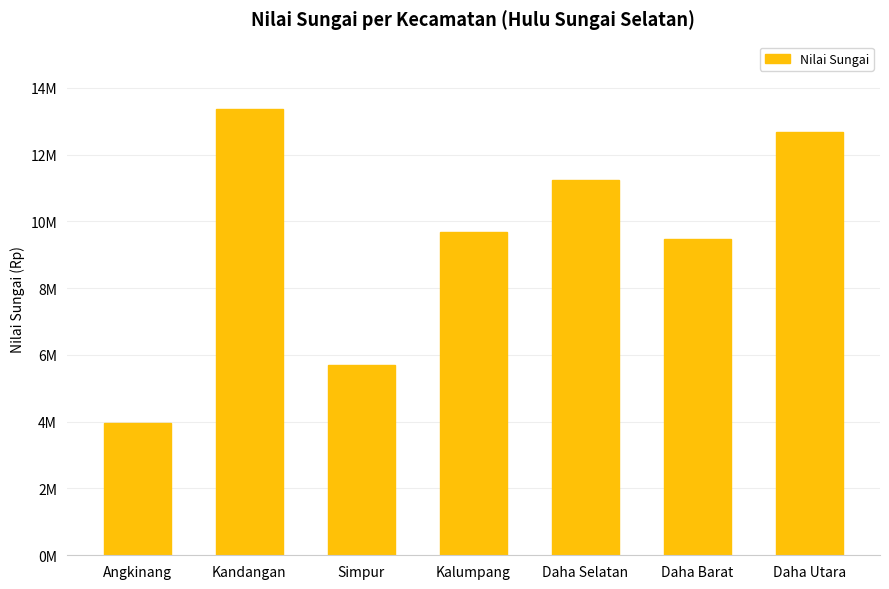

Reading right to left, what are all the values shown in this chart?

Daha Utara=12665279.5	Daha Barat=9466089.3	Daha Selatan=11252018.7	Kalumpang=9672318.0	Simpur=5709068.5	Kandangan=13376285.6	Angkinang=3968255.2